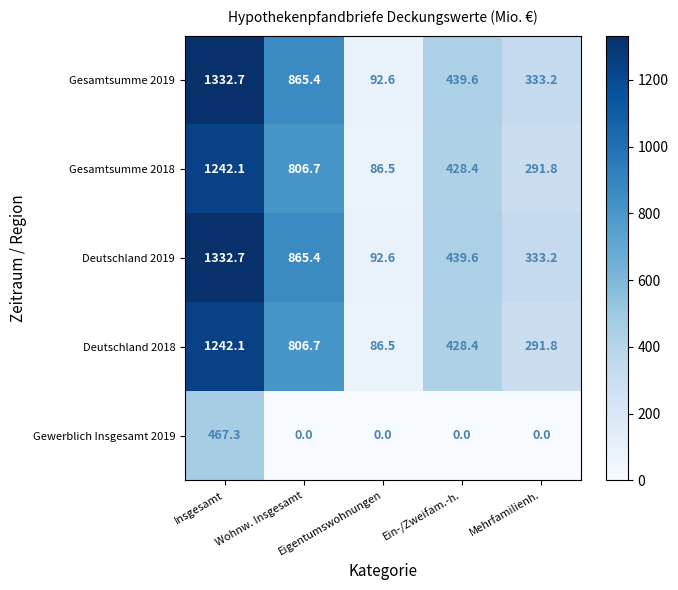

What is the maximum value shown in the chart?

1332.7